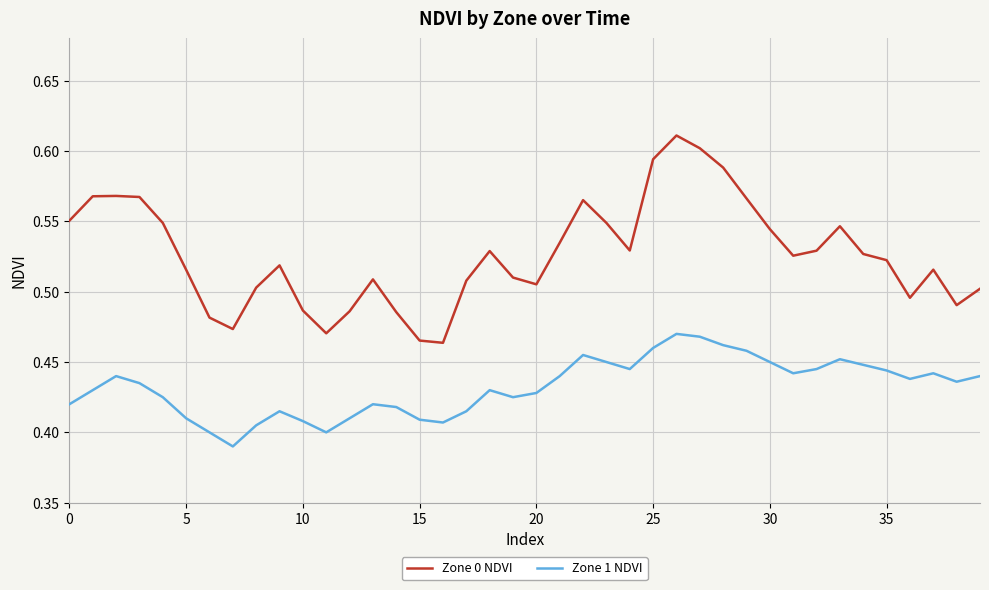

Which series has the largest total across all categories?

Zone 0 NDVI